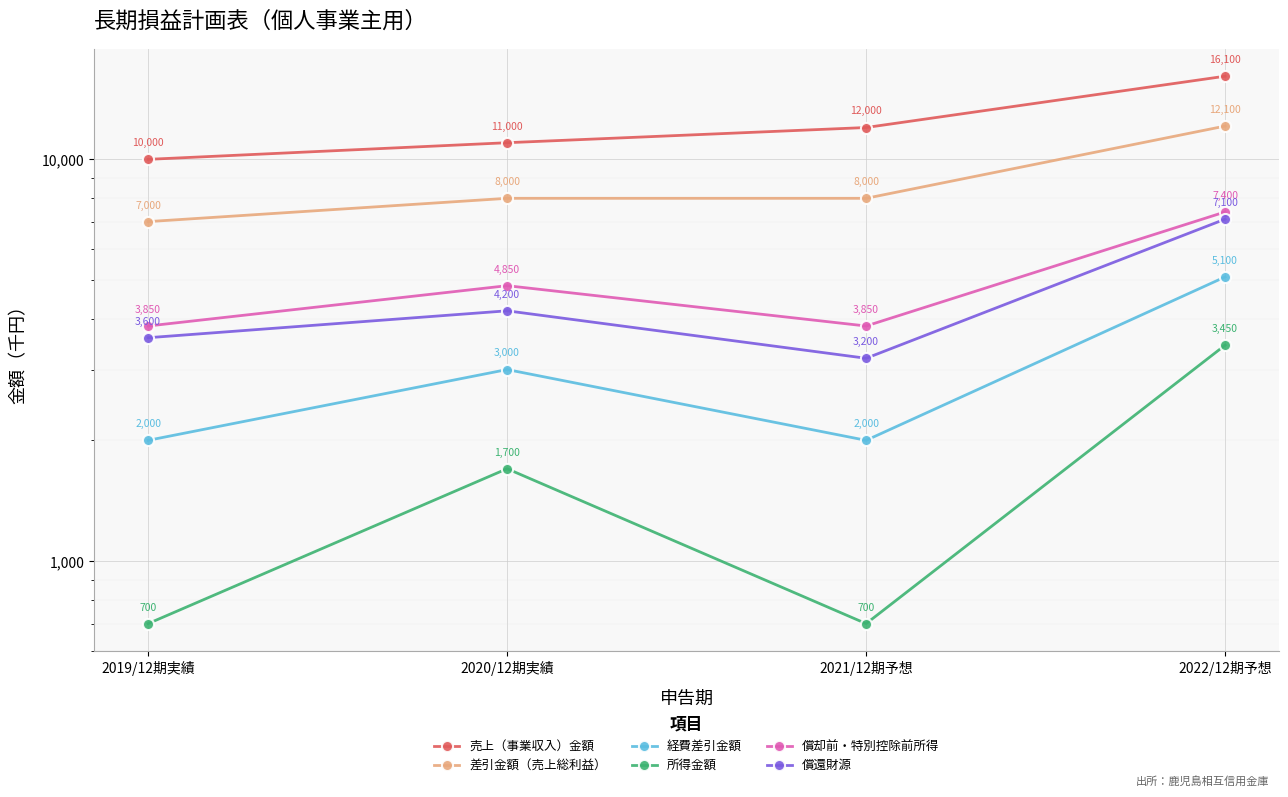

At which label does 差引金額（売上総利益） reach its minimum?

2019/12期実績